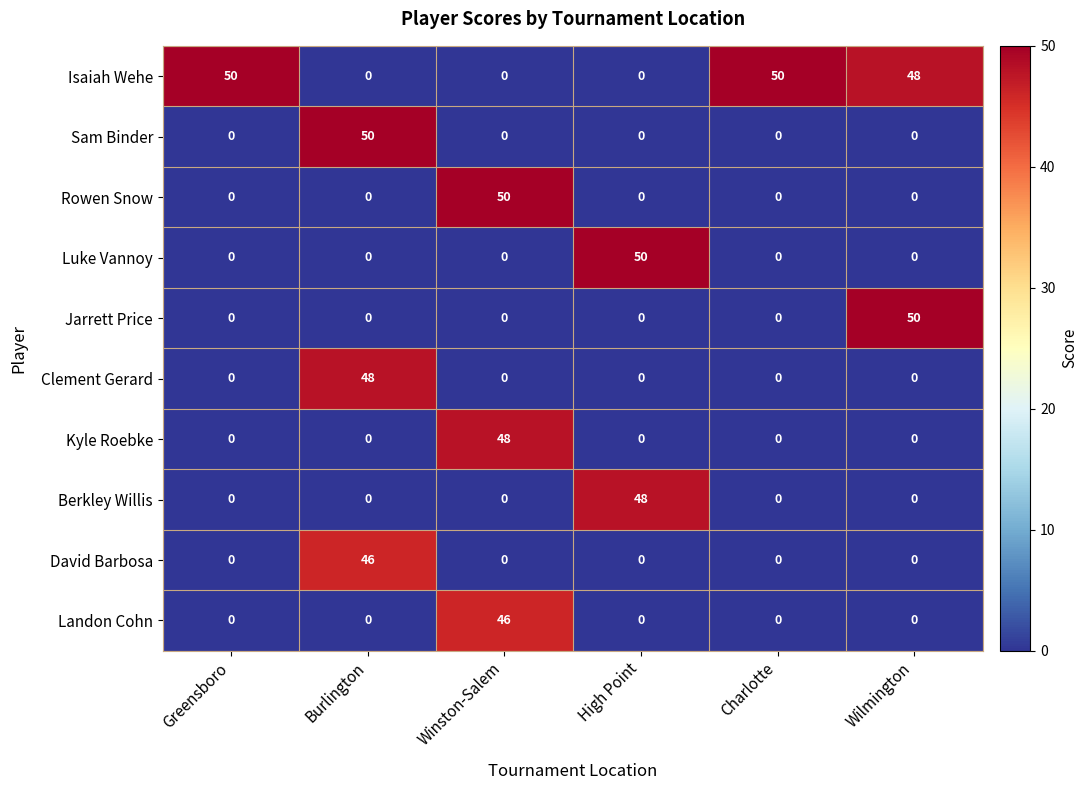

What is the sum of all Landon Cohn values?

46